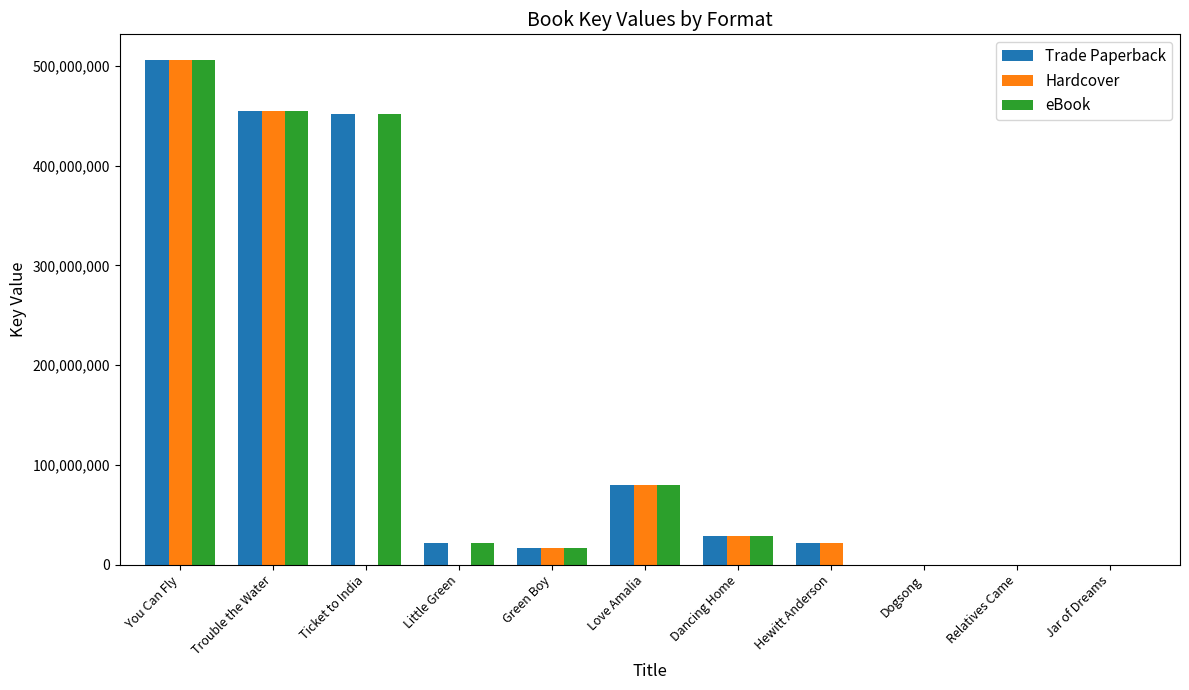

Count the number of data series in this chart.

3